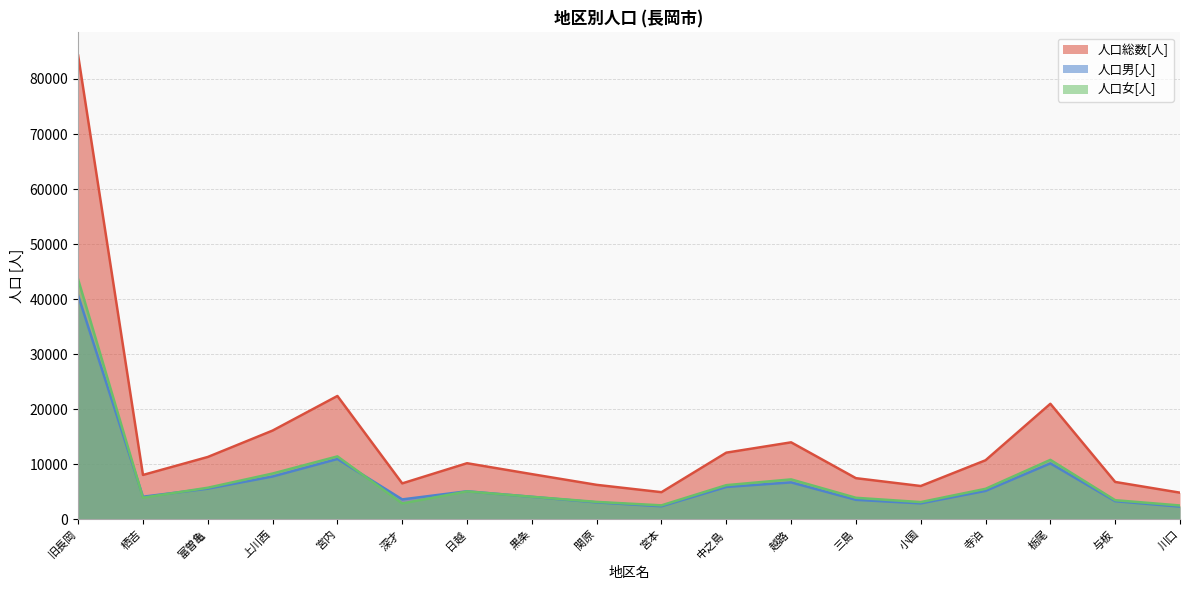

Which series has the largest total across all categories?

人口総数[人]